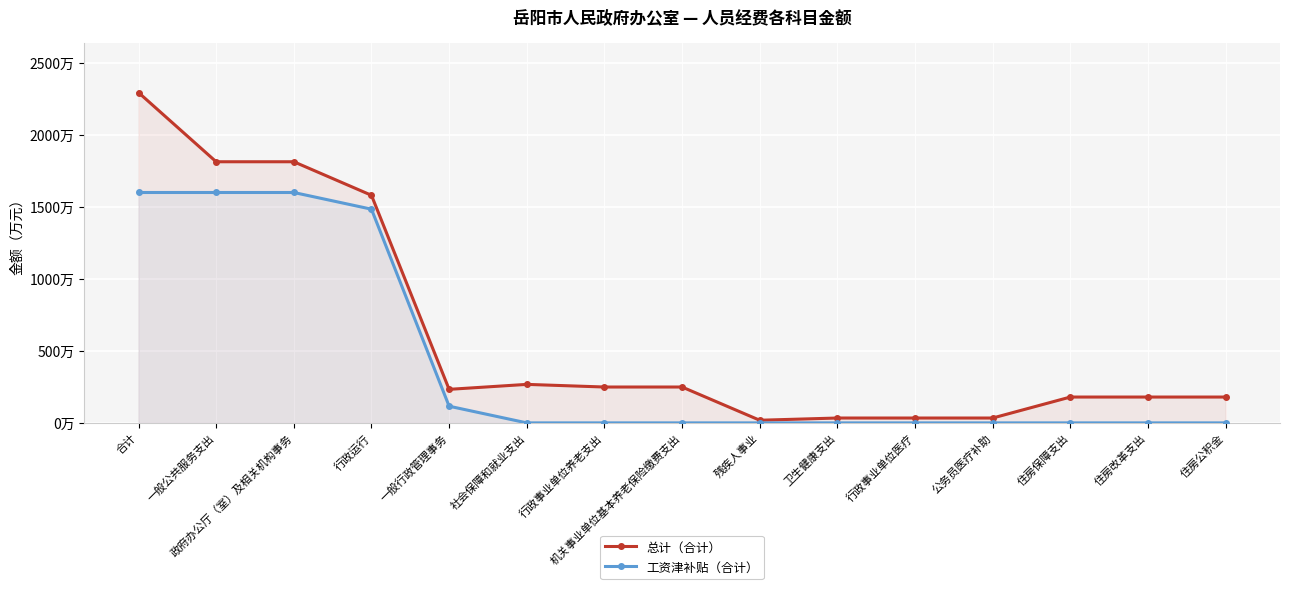

Rank the categories by 总计（合计） value from highest to lowest.

合计, 一般公共服务支出, 政府办公厅（室）及相关机构事务, 行政运行, 社会保障和就业支出, 行政事业单位养老支出, 机关事业单位基本养老保险缴费支出, 一般行政管理事务, 住房保障支出, 住房改革支出, 住房公积金, 卫生健康支出, 行政事业单位医疗, 公务员医疗补助, 残疾人事业